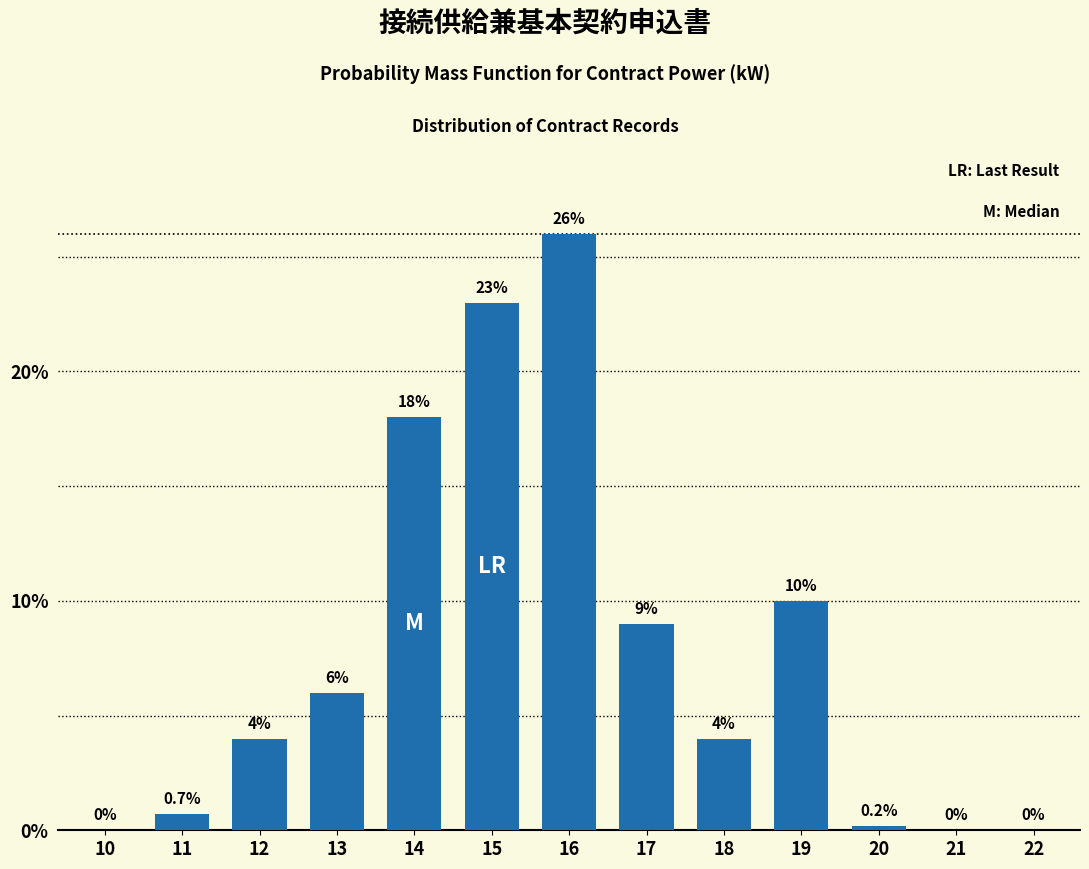

Reading left to right, transcribe all the data shown in this chart.

10=0.0	11=0.7	12=4.0	13=6.0	14=18.0	15=23.0	16=26.0	17=9.0	18=4.0	19=10.0	20=0.2	21=0.0	22=0.0